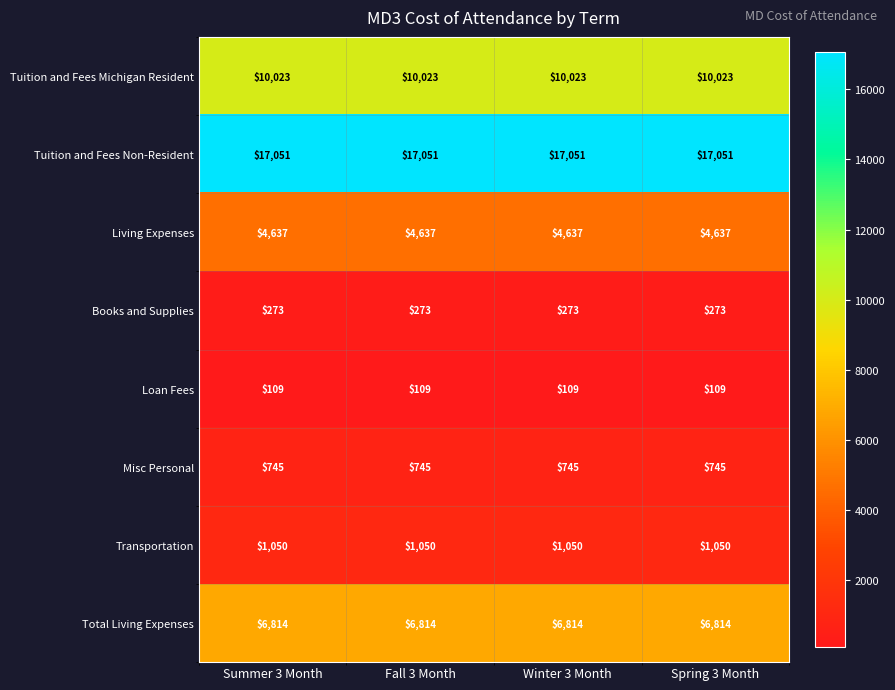

What is the sum of the Total Living Expenses values at Summer 3 Month and Winter 3 Month?

13628